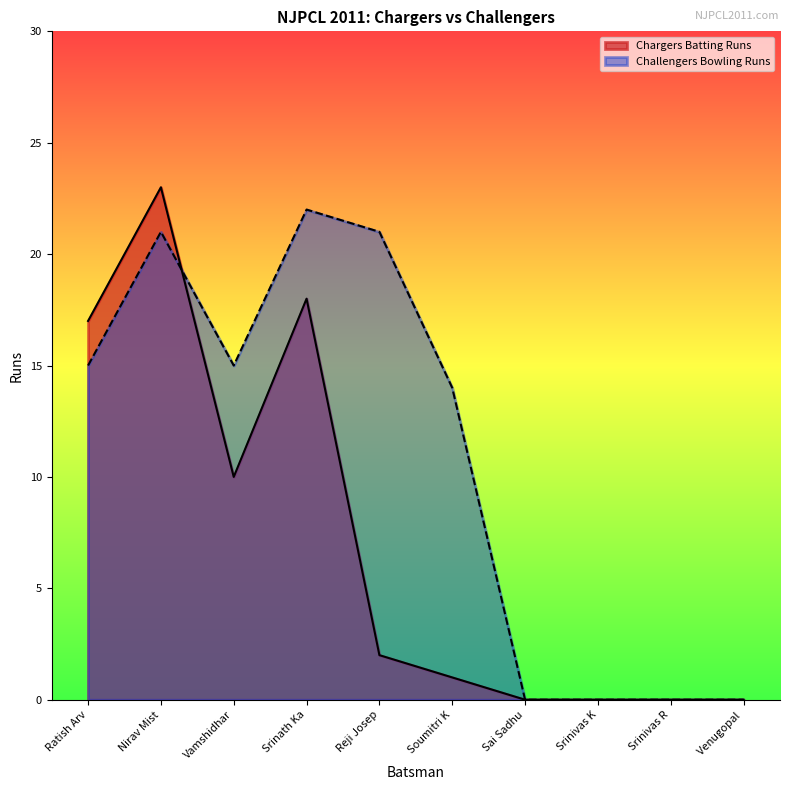

Rank the categories by value from lowest to highest.

Sai Sadhu, Srinivas K, Srinivas R, Venugopal , Soumitri K, Reji Josep, Vamshidhar, Ratish Arv, Srinath Ka, Nirav Mist